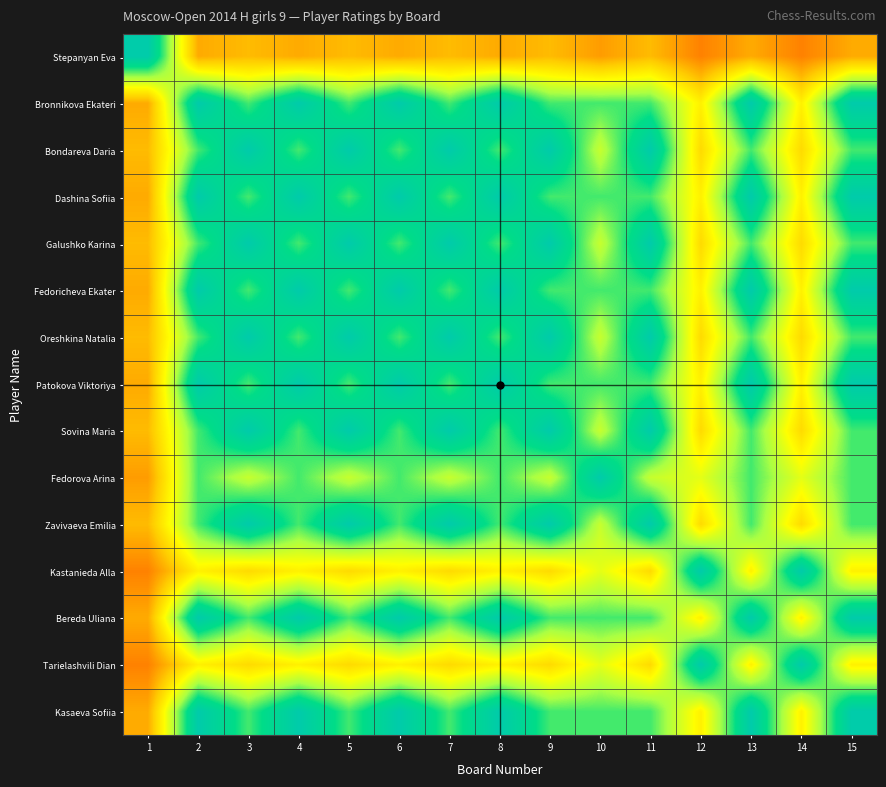

At which category is the sum across all series the highest?

2